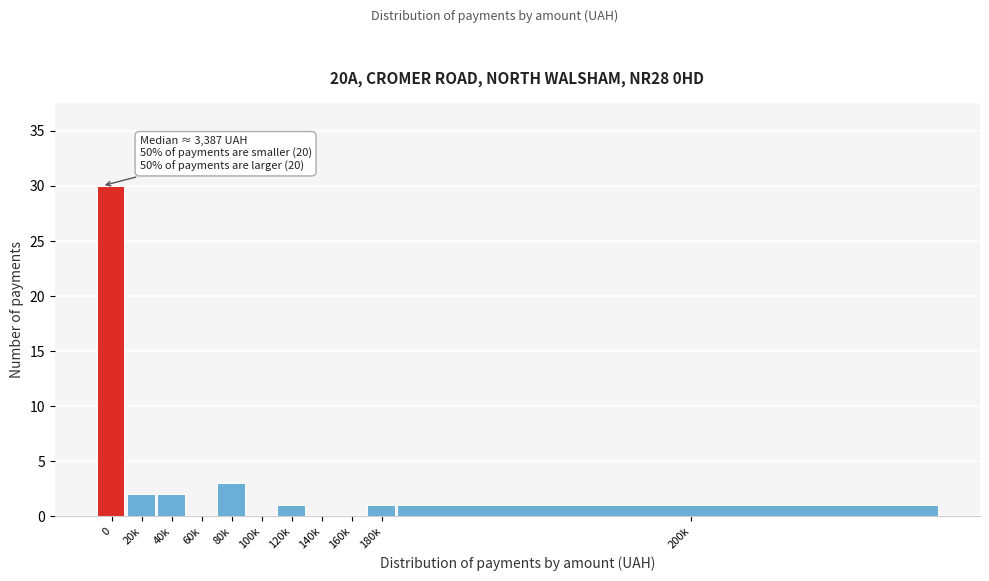

Reading left to right, list all the values displayed in this chart.

0=30	20k=2	40k=2	60k=0	80k=3	100k=0	120k=1	140k=0	160k=0	180k=1	200k=1